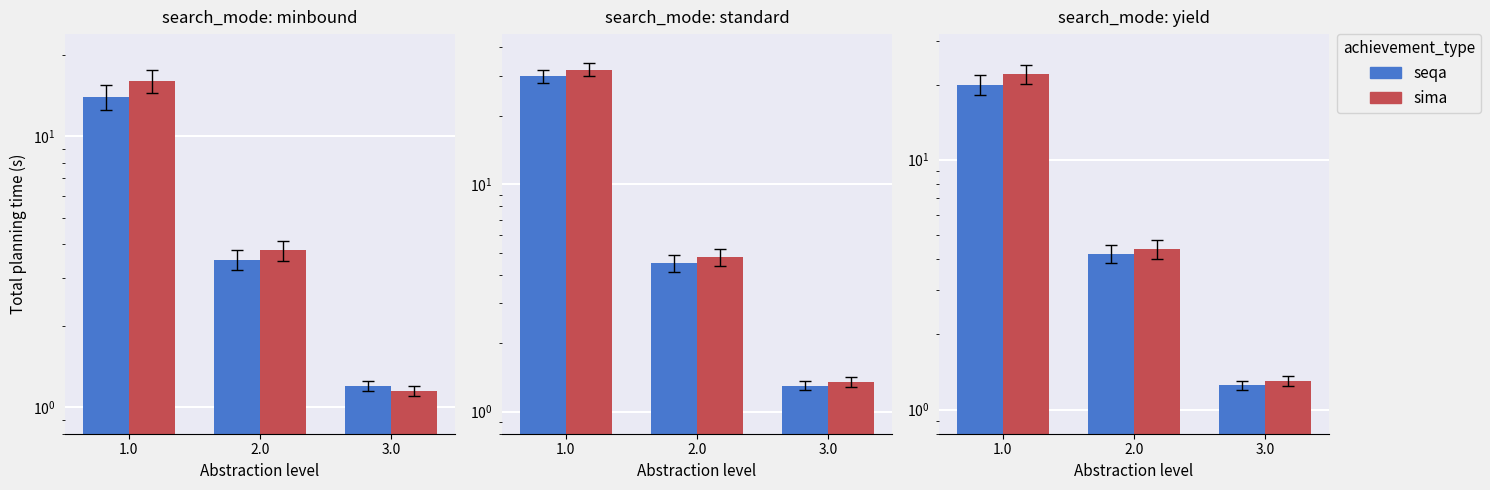

At 2.0, list the series in order from smallest to largest.

seqa, sima